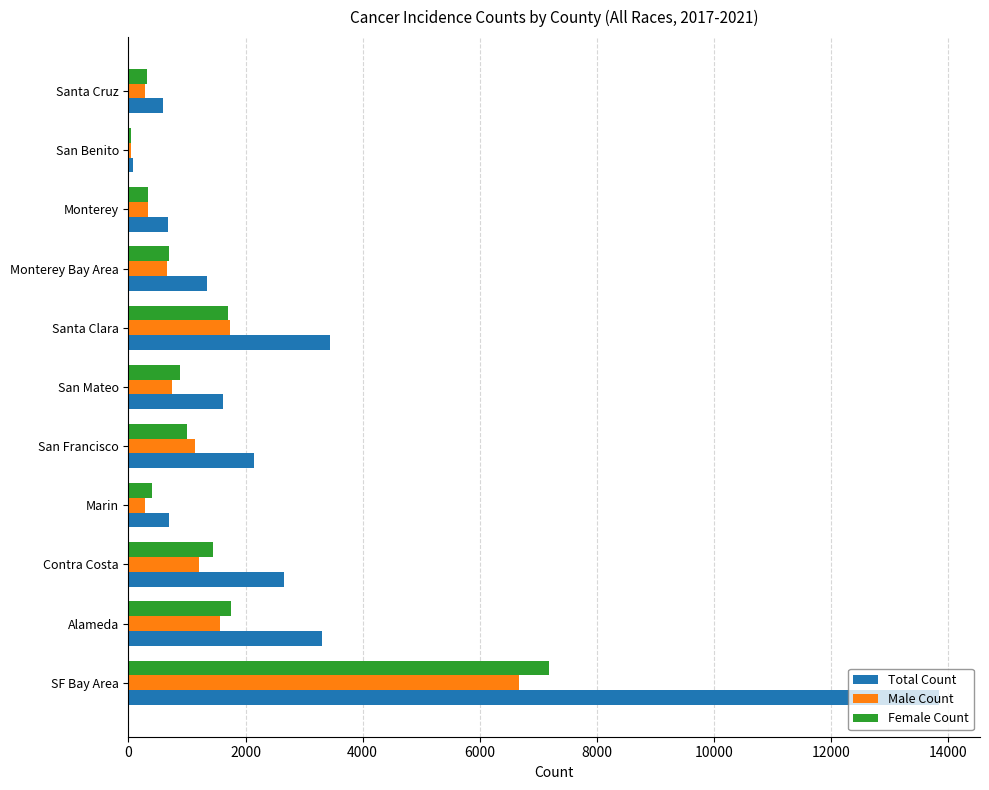

Count the number of categories in the chart.

11